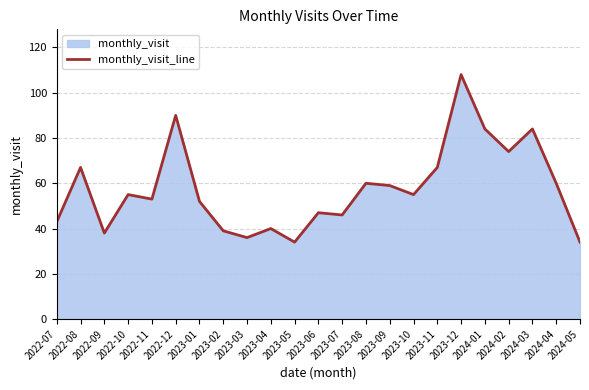

How many data points does each series have?

23